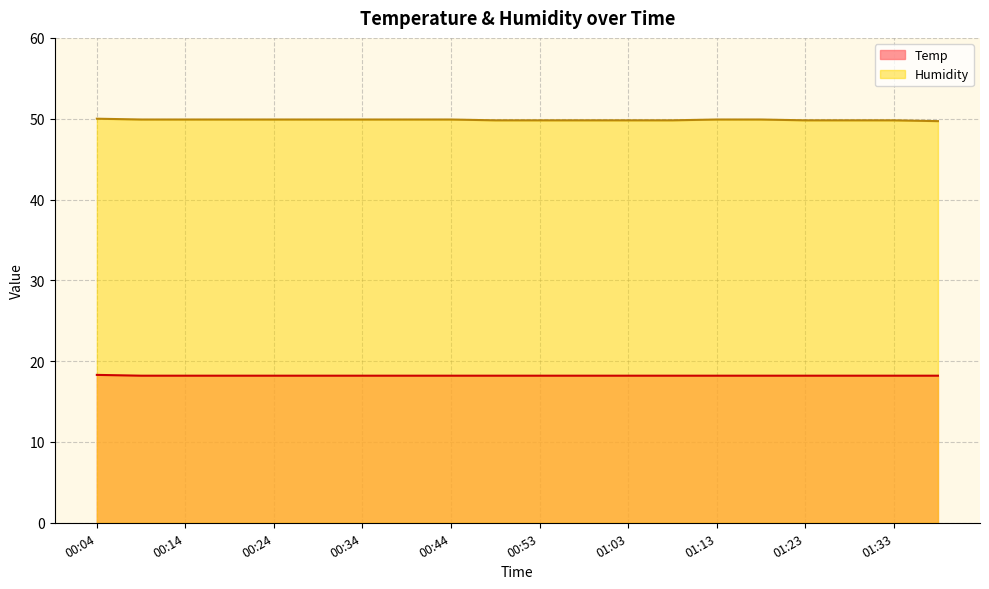

True or false: Temp has more than 2 points higher than both neighbors.

False